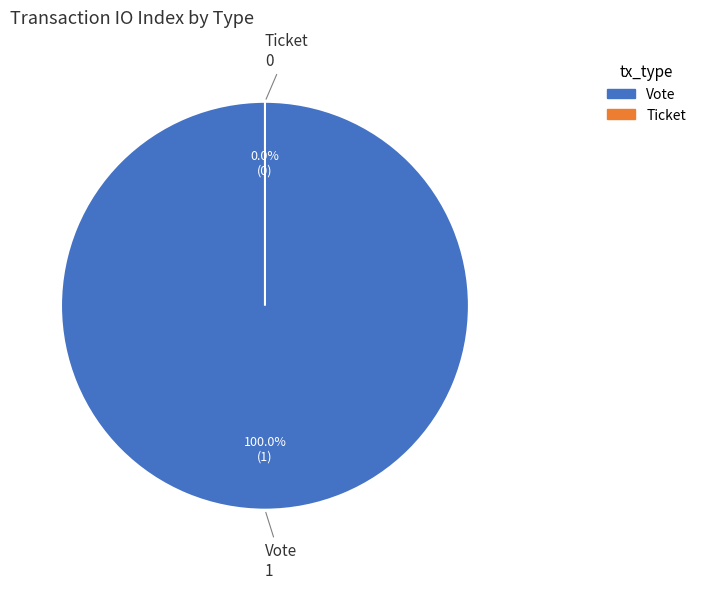

How many segments does this pie chart have?

2